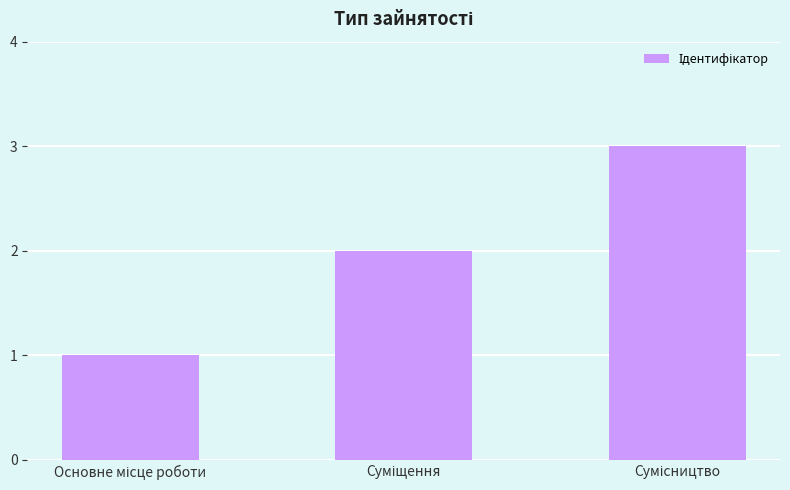

How many categories are shown in the chart?

3